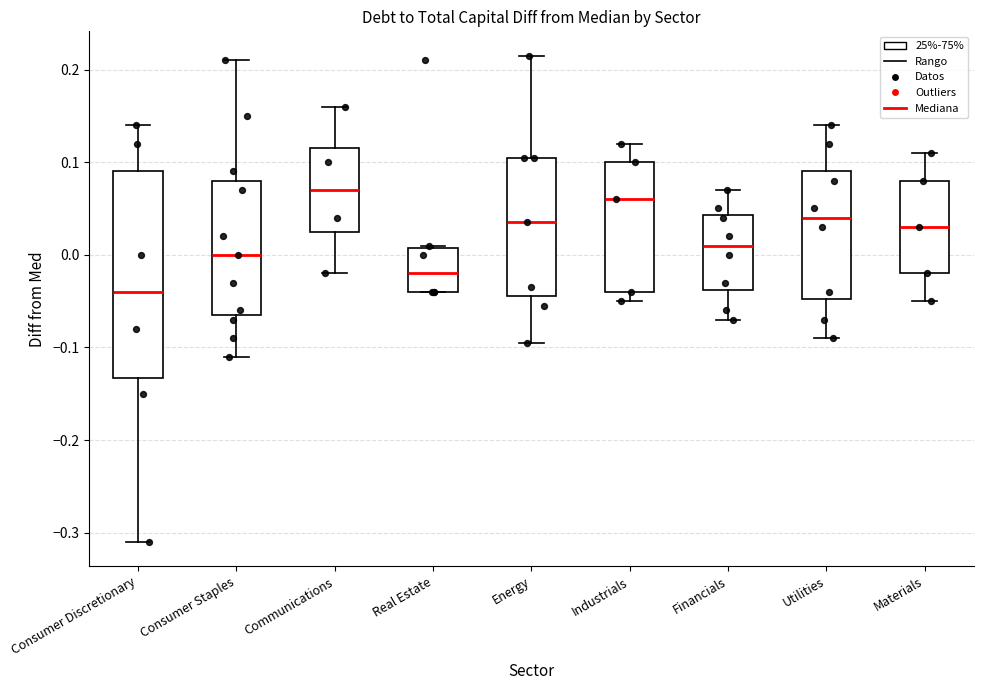

Which box has the highest median line?

Communications